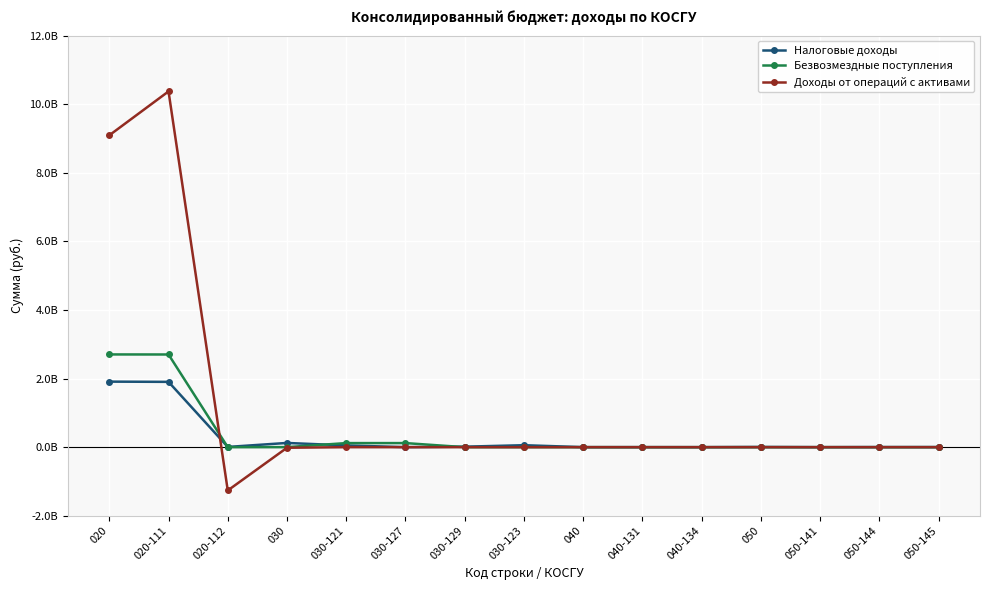

Is this an area chart (filled region under the line)?

No